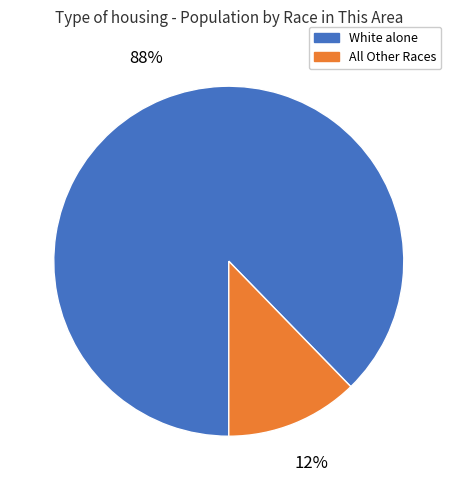

Is there any slice that represents more than half of the pie?

Yes